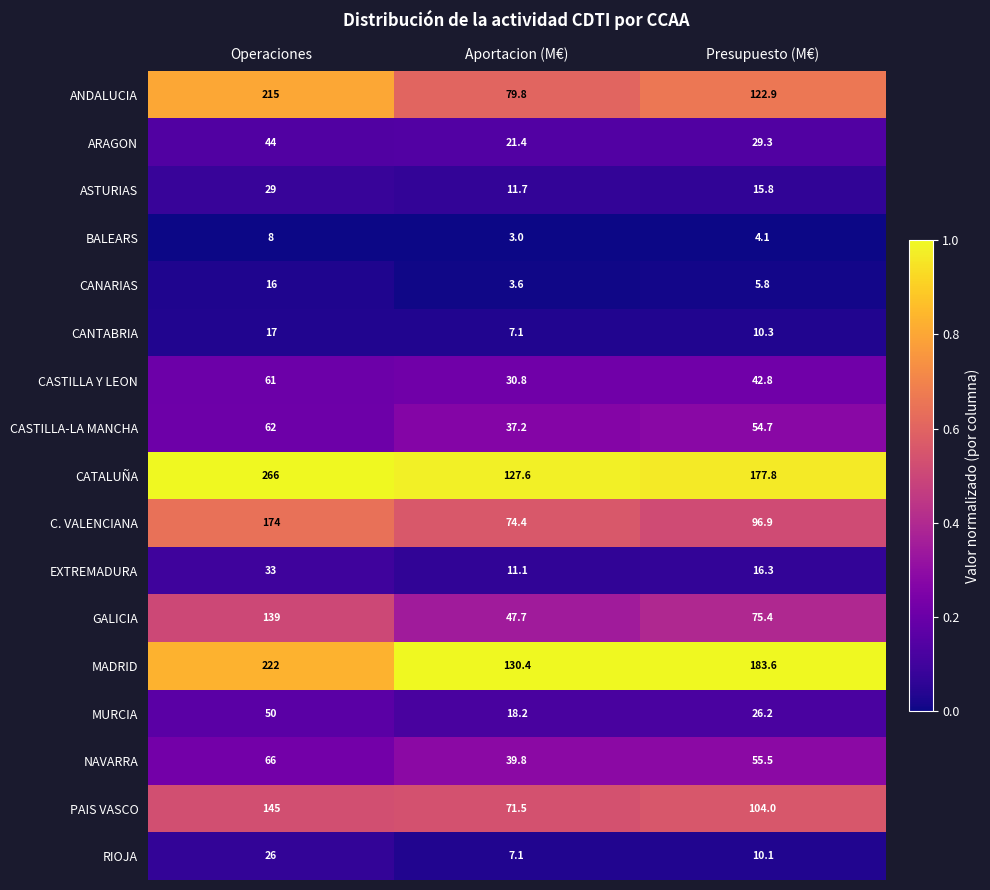

Rank the categories by MURCIA value from highest to lowest.

Operaciones, Presupuesto (M€), Aportacion (M€)